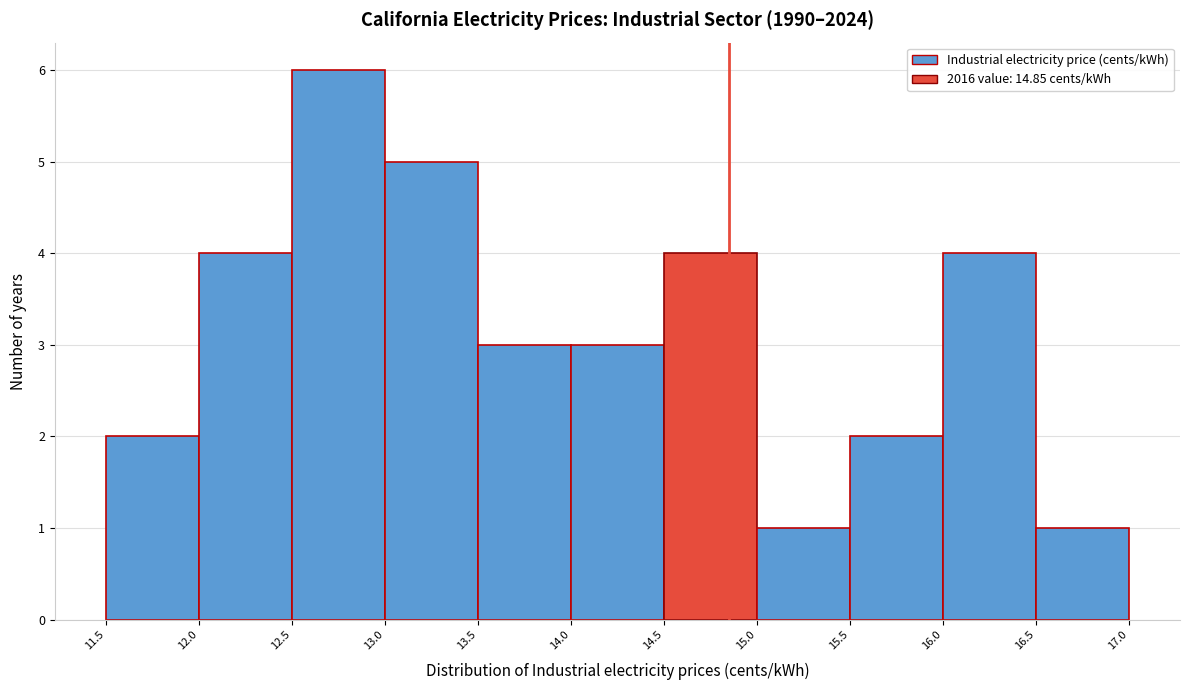

Reading left to right, transcribe this chart: for each bar, give the range it covers on the x-axis and its height. The values are not printed on the chart, so give them approximately, as read against the axis.

11.5 to 12.0: 2
12.0 to 12.5: 4
12.5 to 13.0: 6
13.0 to 13.5: 5
13.5 to 14.0: 3
14.0 to 14.5: 3
14.5 to 15.0: 4
15.0 to 15.5: 1
15.5 to 16.0: 2
16.0 to 16.5: 4
16.5 to 17.0: 1